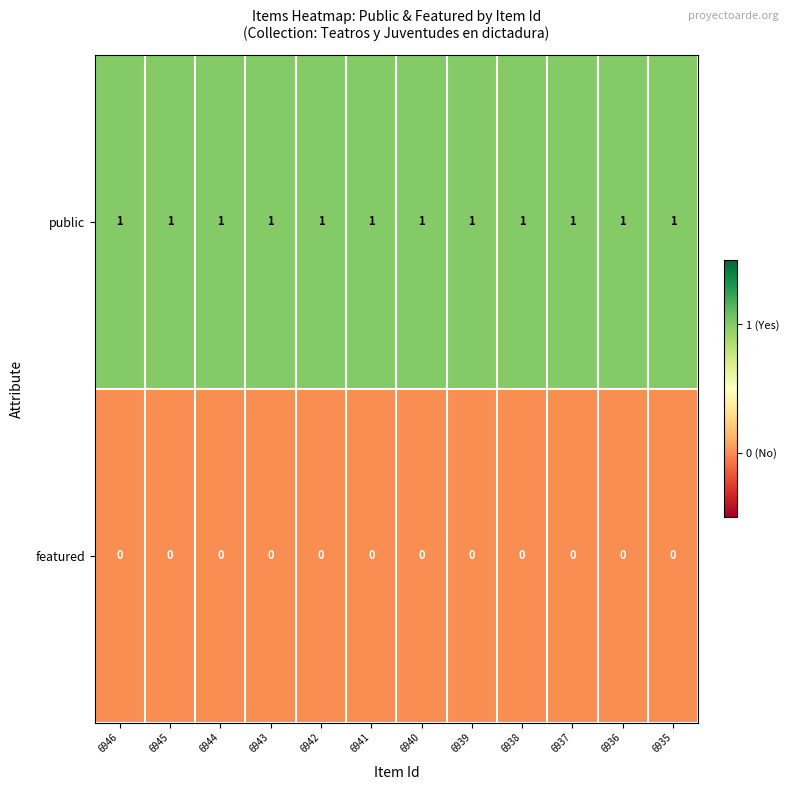

At how many categories does at least one series exceed 0?

12